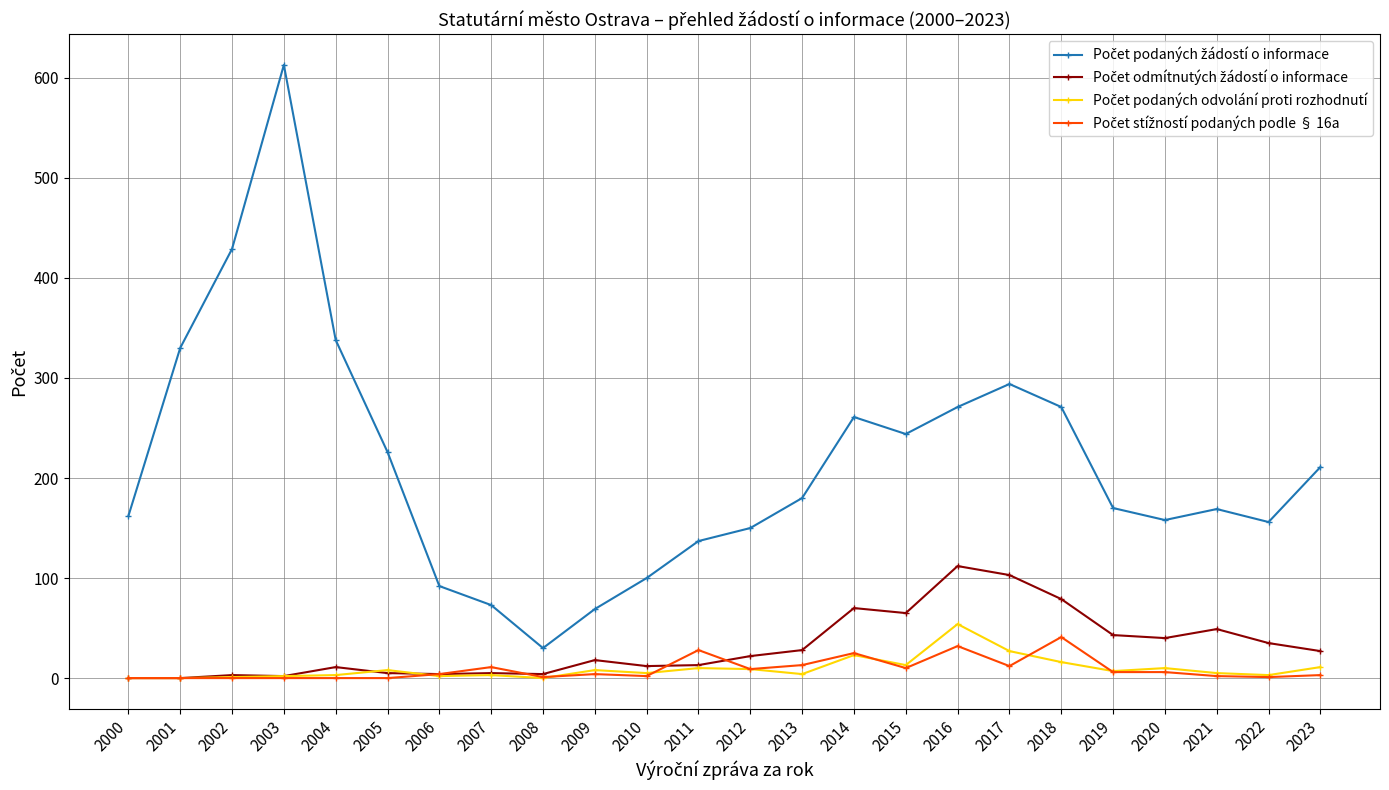

Which label corresponds to the largest value in the chart?

2003